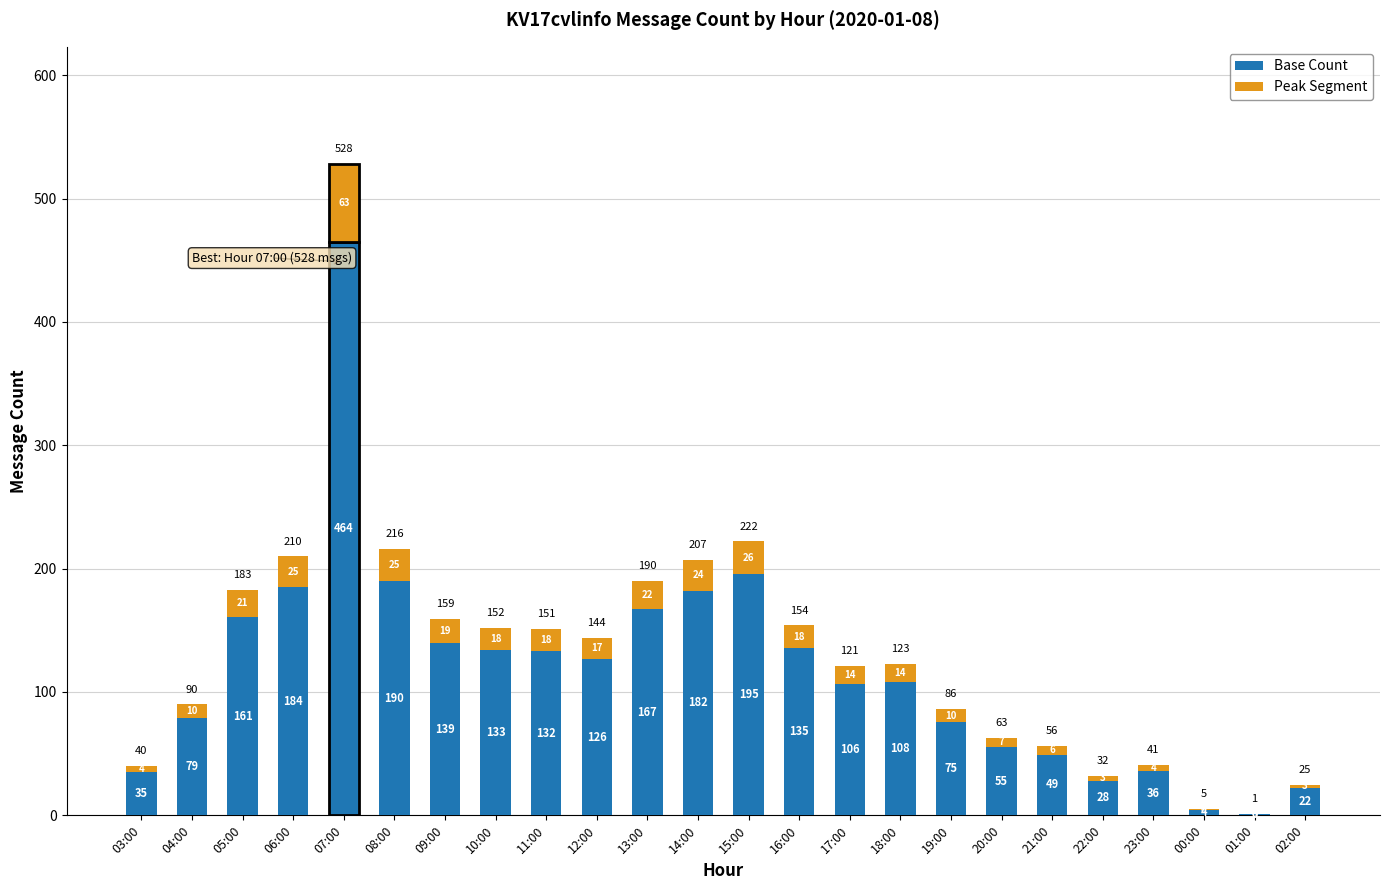

What is the label of the 13th bar from the right?

14:00